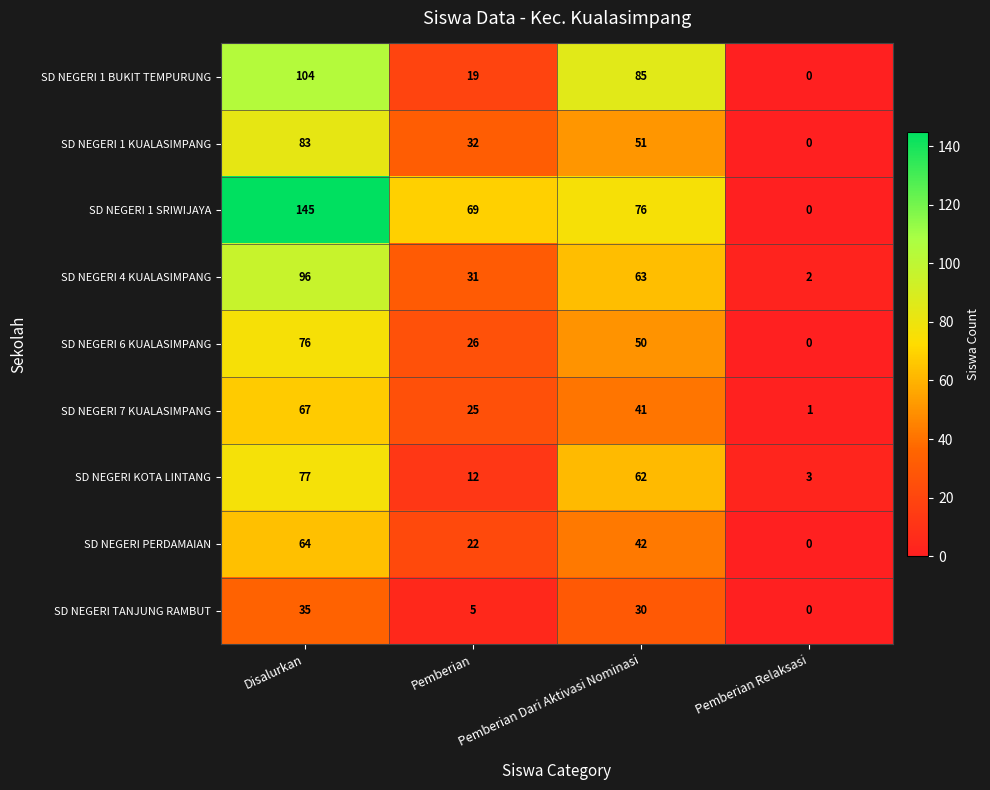

What is the greatest value displayed?

145